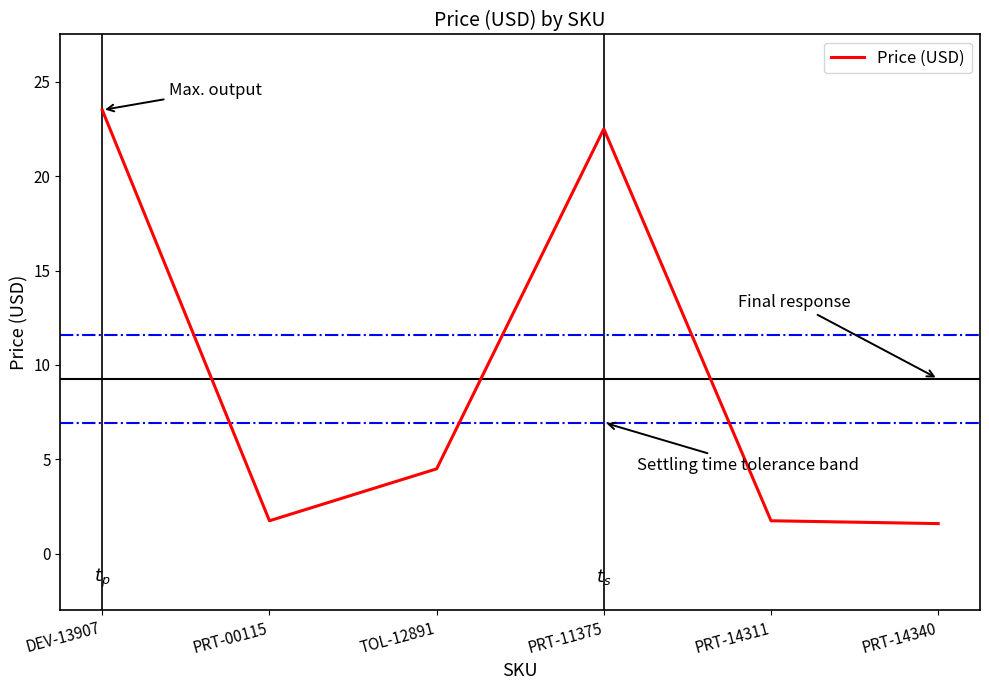

What is the difference between the maximum and minimum values?

21.9